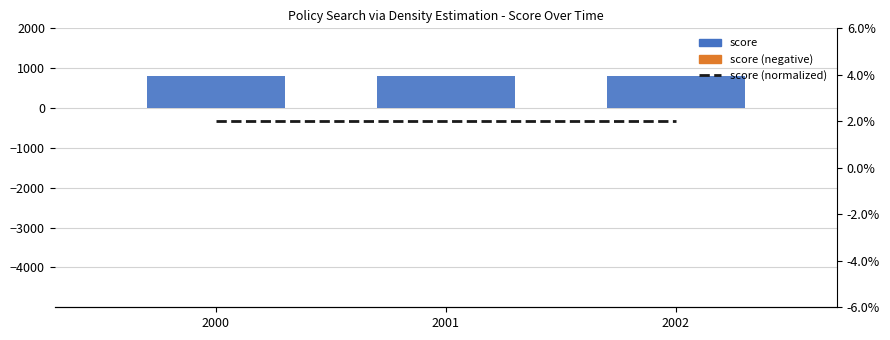

Is it true that score (normalized) equals 0.0 at 2001?

True